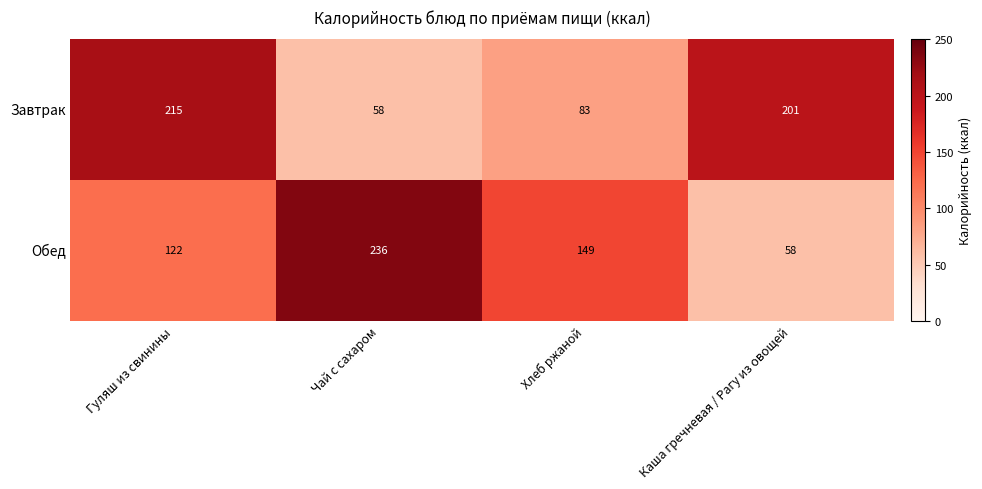

How many categories are shown in the chart?

4